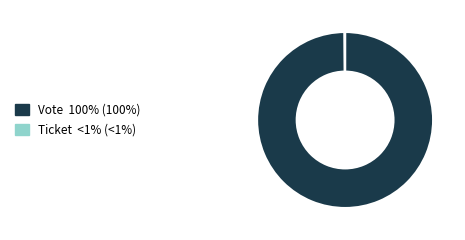

The Vote slice represents 100% of the pie. True or false?

True